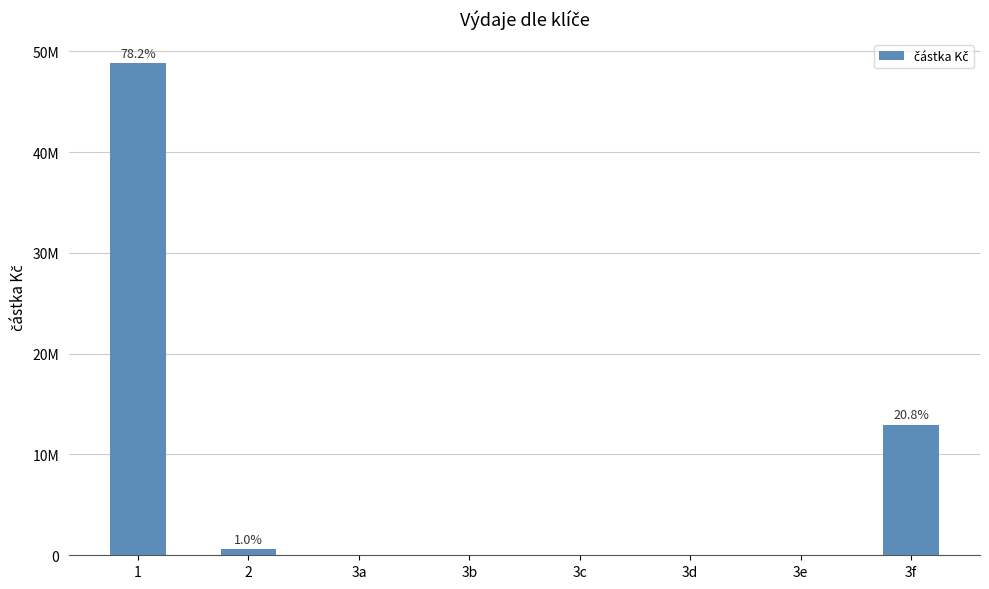

What is the greatest value displayed?

48789161.0